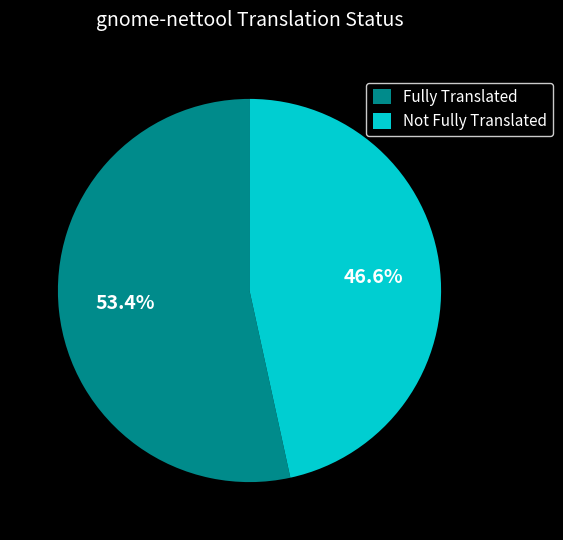

Which slice is the largest?

Fully Translated